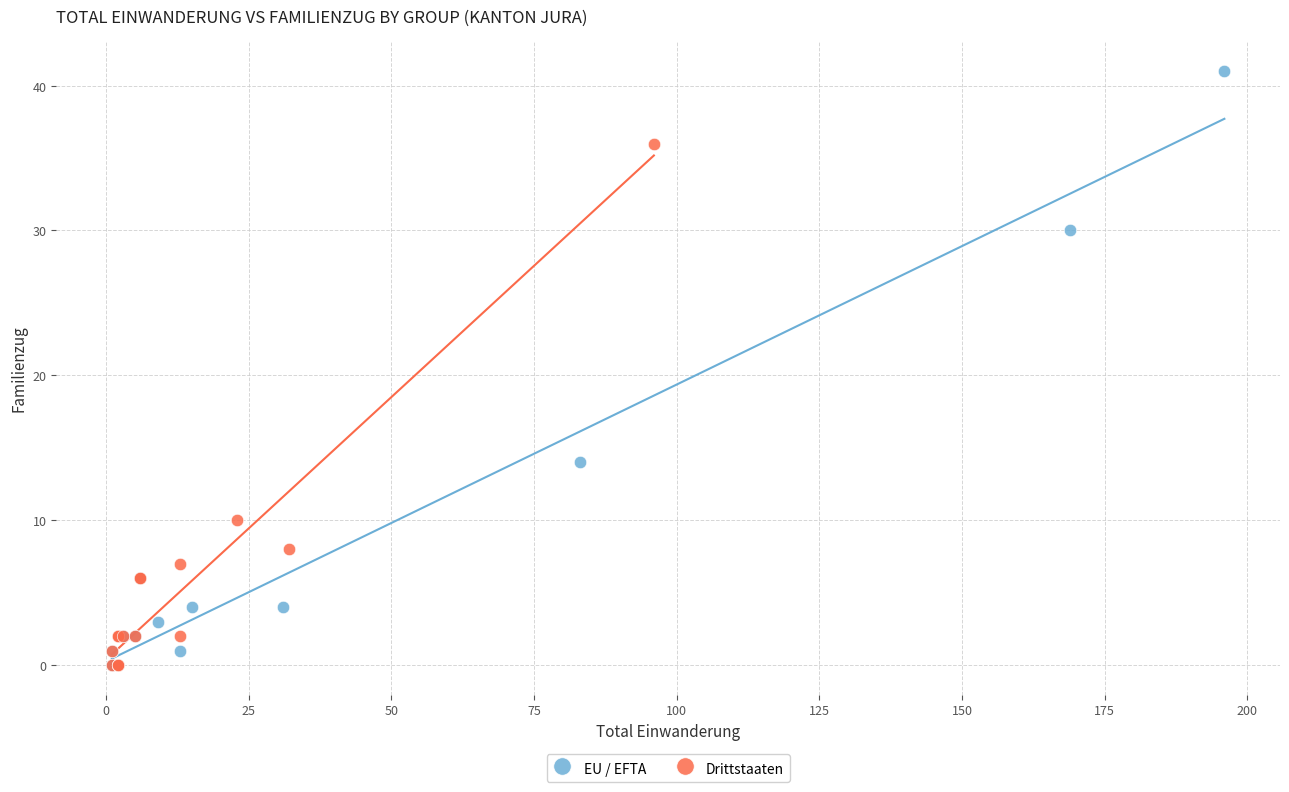

What are all the series names shown in the legend?

EU / EFTA, Drittstaaten